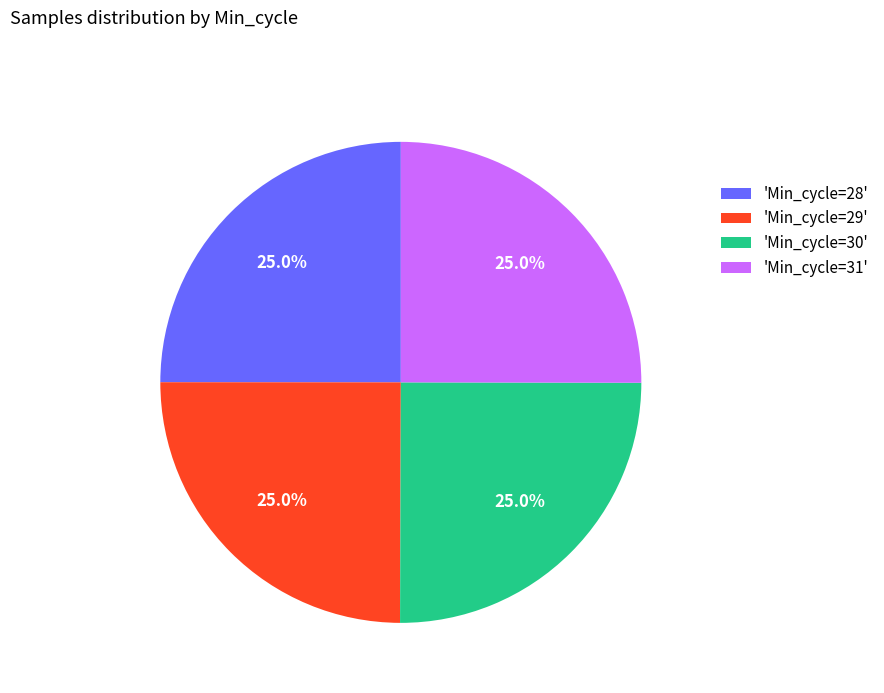

Approximately how many times larger is the value at 'Min_cycle=29' compared to 'Min_cycle=31'?

1.0